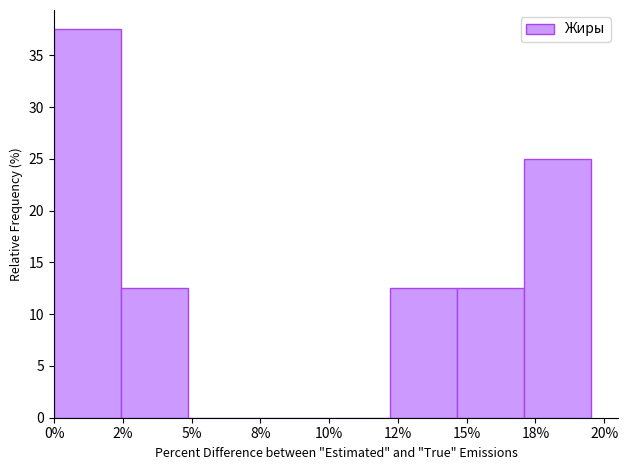

Reading left to right, list all the values displayed in this chart.

0%=37.5	2%=12.5	5%=0.0	8%=0.0	10%=0.0	12%=12.5	15%=12.5	18%=25.0